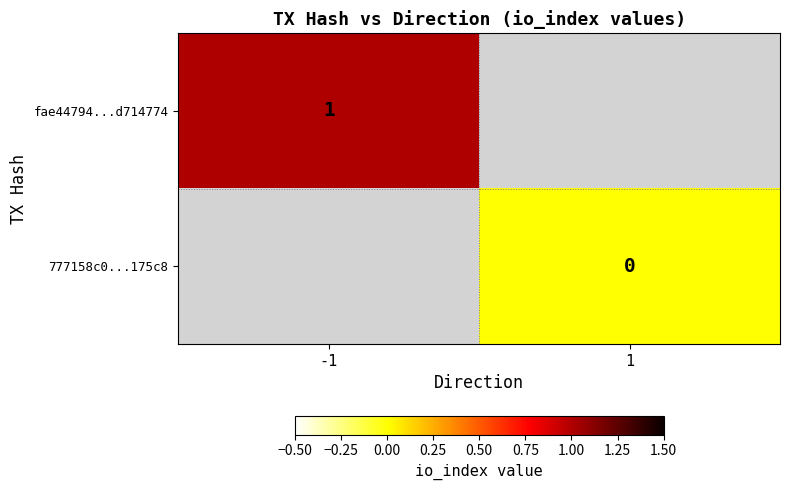

True or false: fae44794...d714774 has a value of 1 at -1.

True